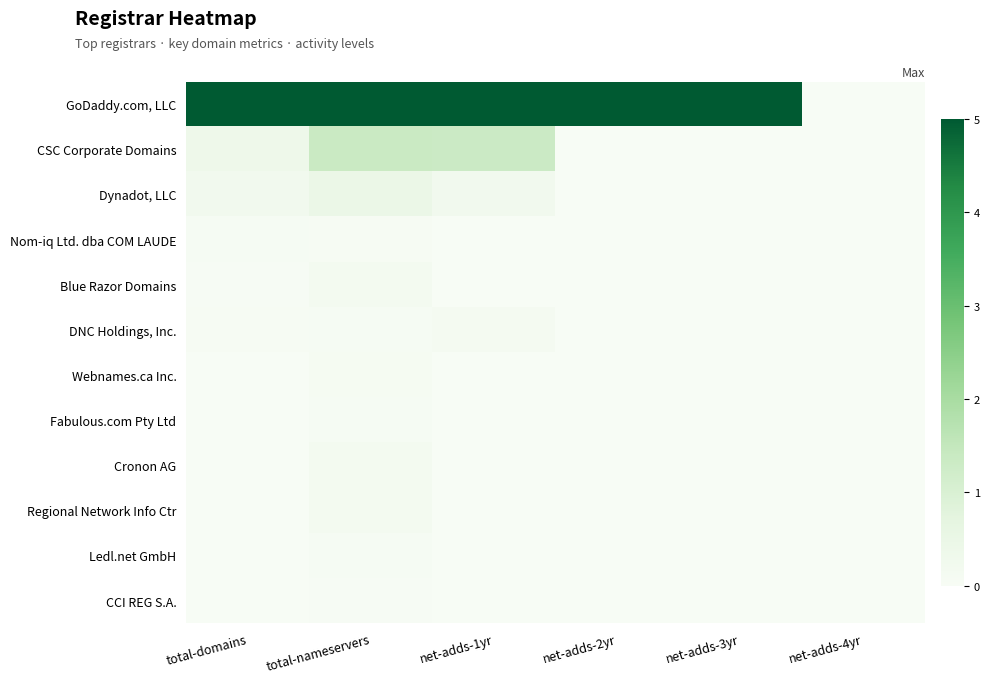

Which has a higher value, net-adds-2yr or total-domains?

net-adds-2yr